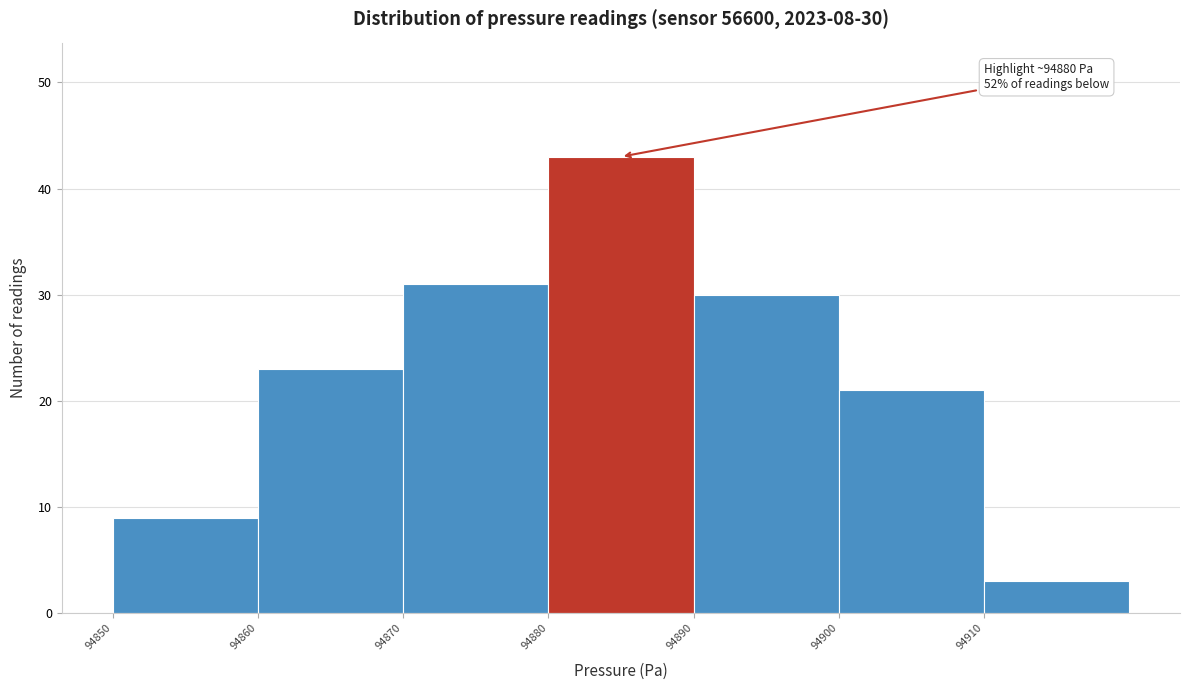

Over which range of the x-axis is the bar tallest?

94880 to 94890